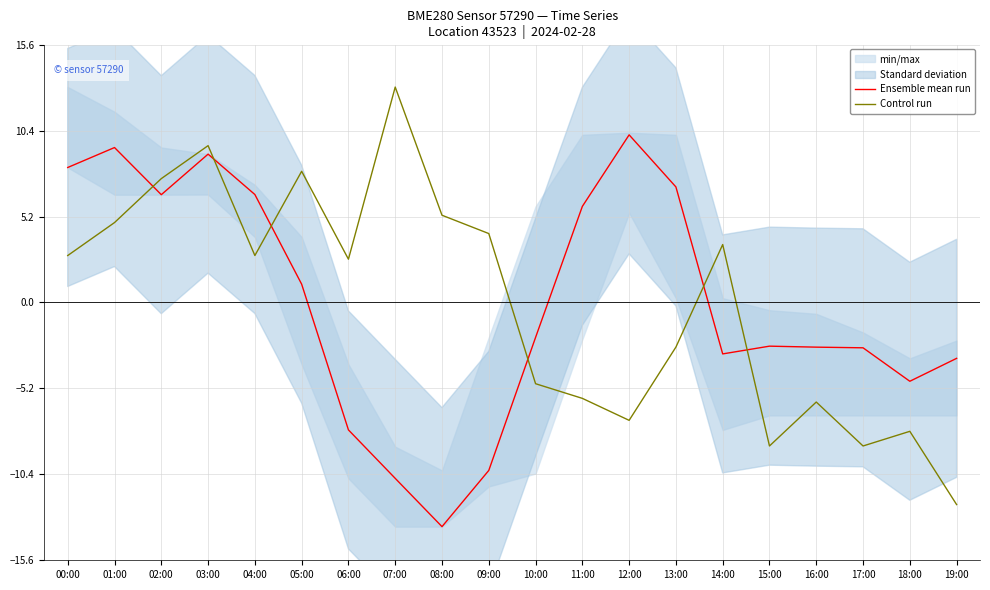

What position from the left is 05:00?

6